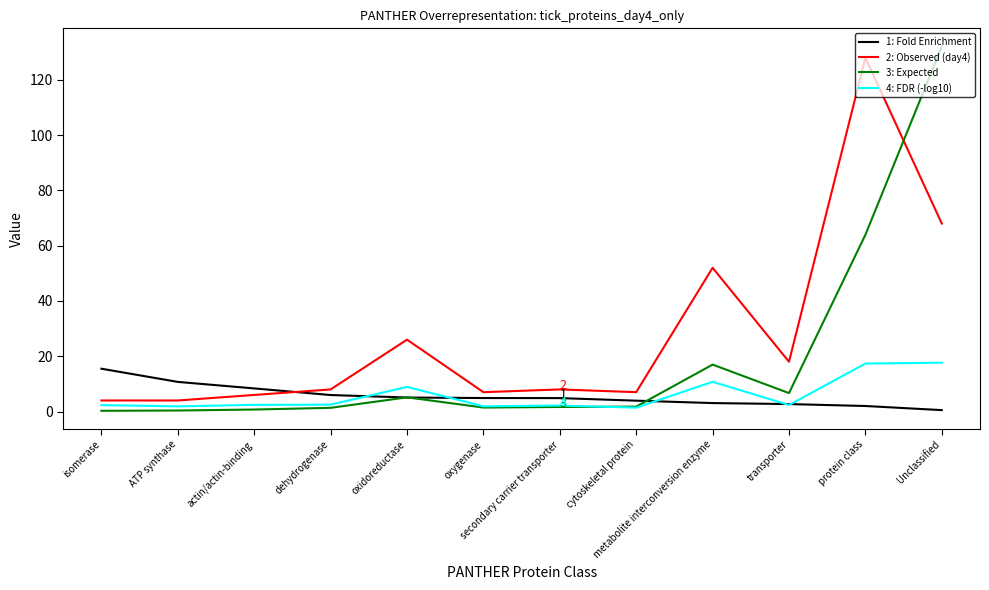

What is the difference between the highest and lowest values at oxidoreductase?

20.9